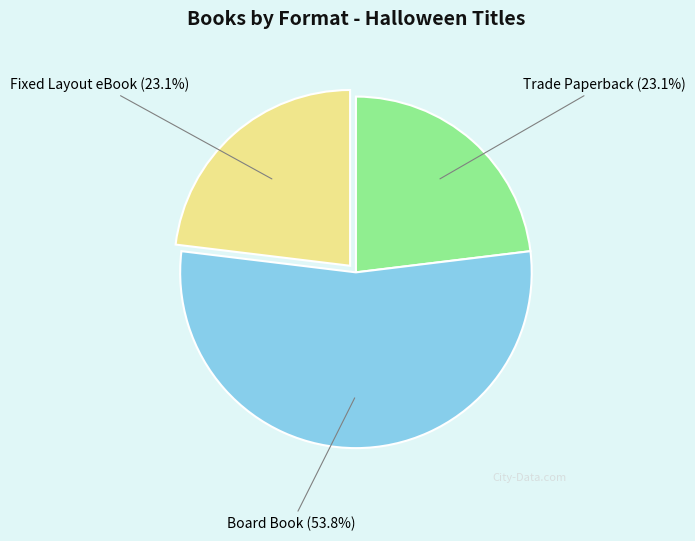

To the nearest percent, what is the average slice percentage?

33%